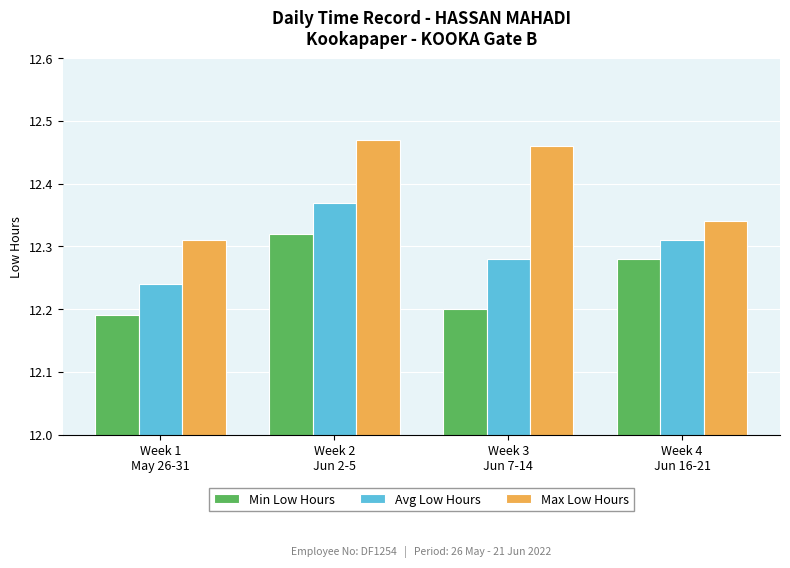

What is the label of the 1st bar from the right?

Week 4
Jun 16-21